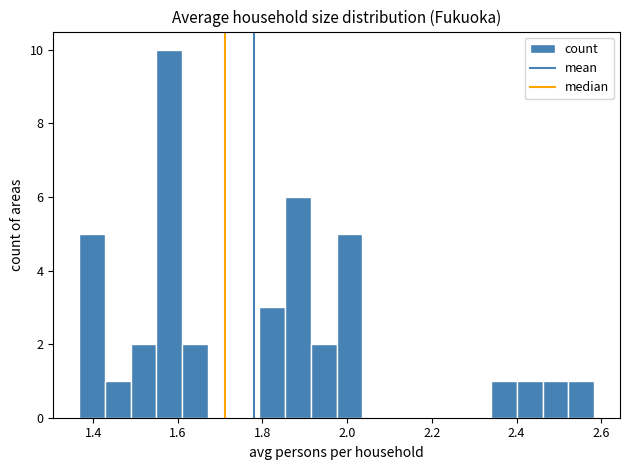

Around what value on the x-axis is the tallest bar? Give the approximate position of its centre, as read against the axis.

1.58